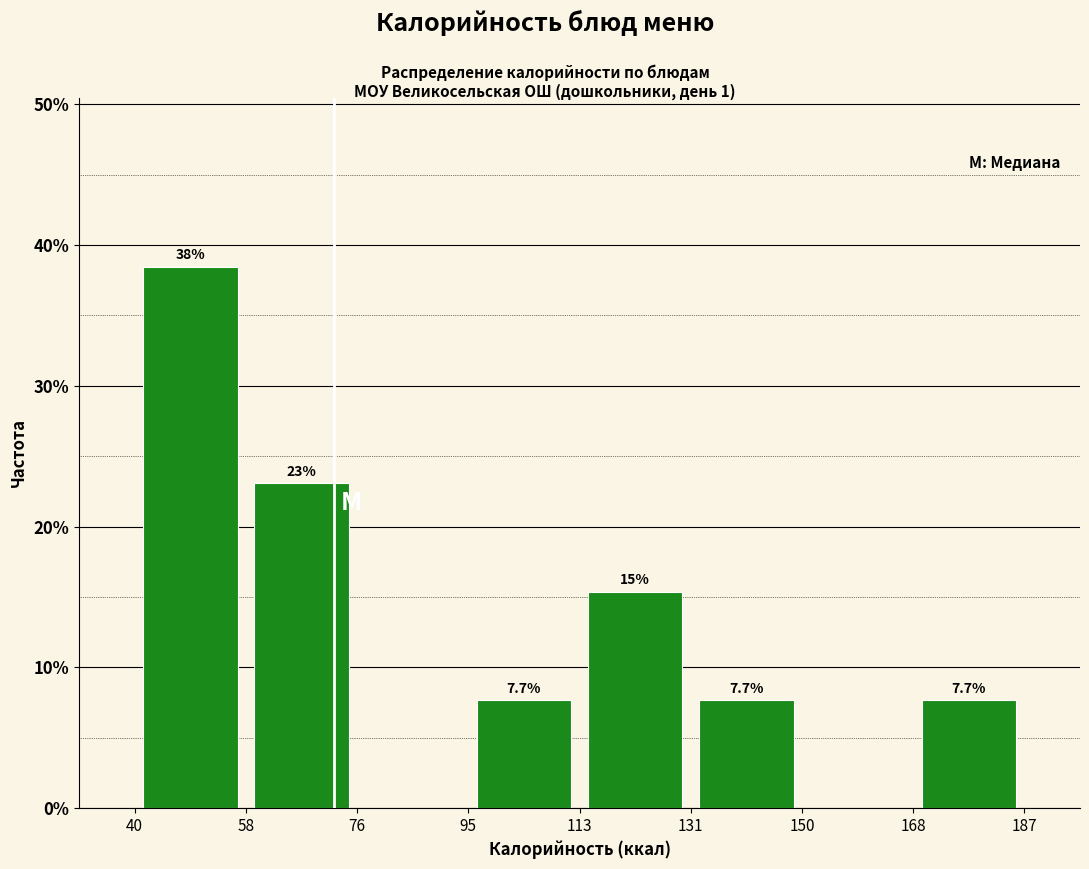

Which range on the x-axis has the tallest bar?

40 to 58